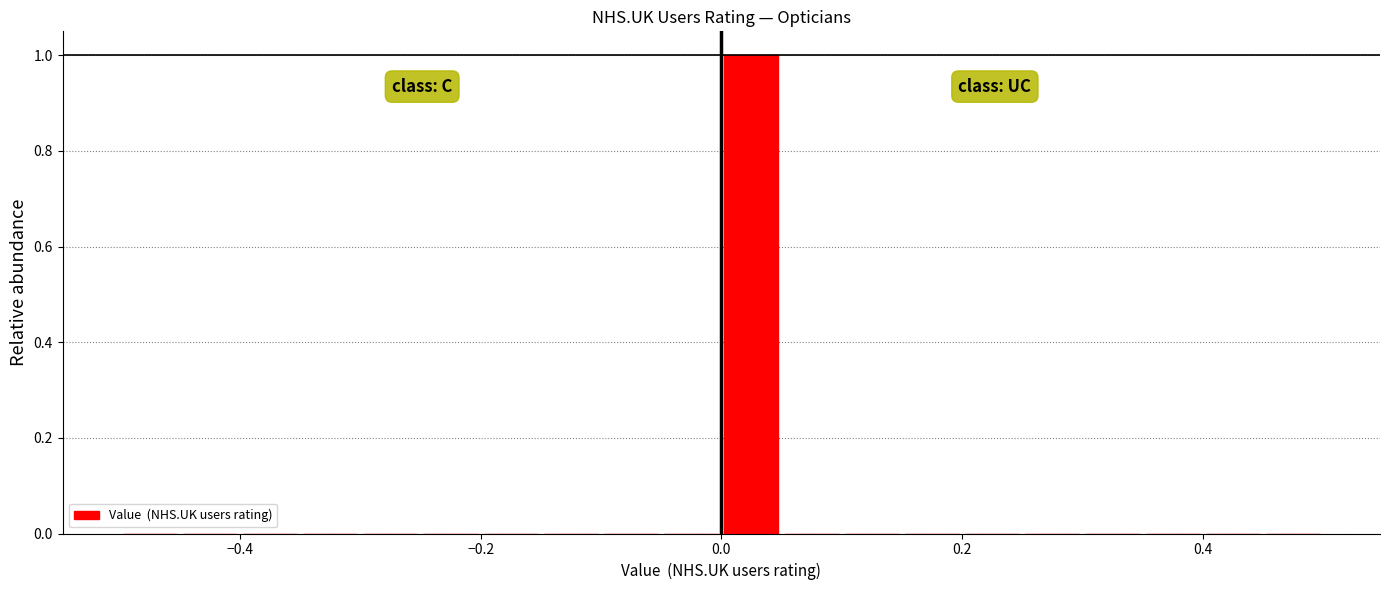

Around what value on the x-axis is the tallest bar? Give the approximate position of its centre, as read against the axis.

0.02